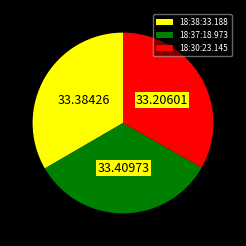

How many slices are in this pie chart?

3